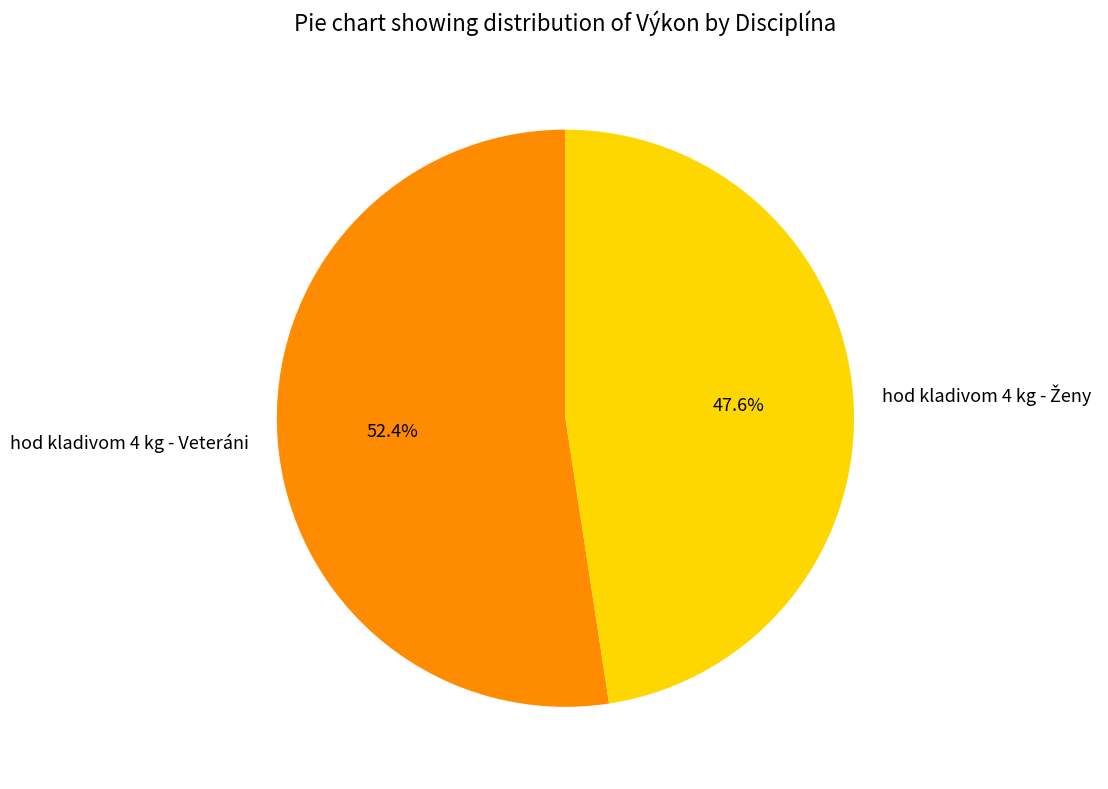

How many segments does this pie chart have?

2